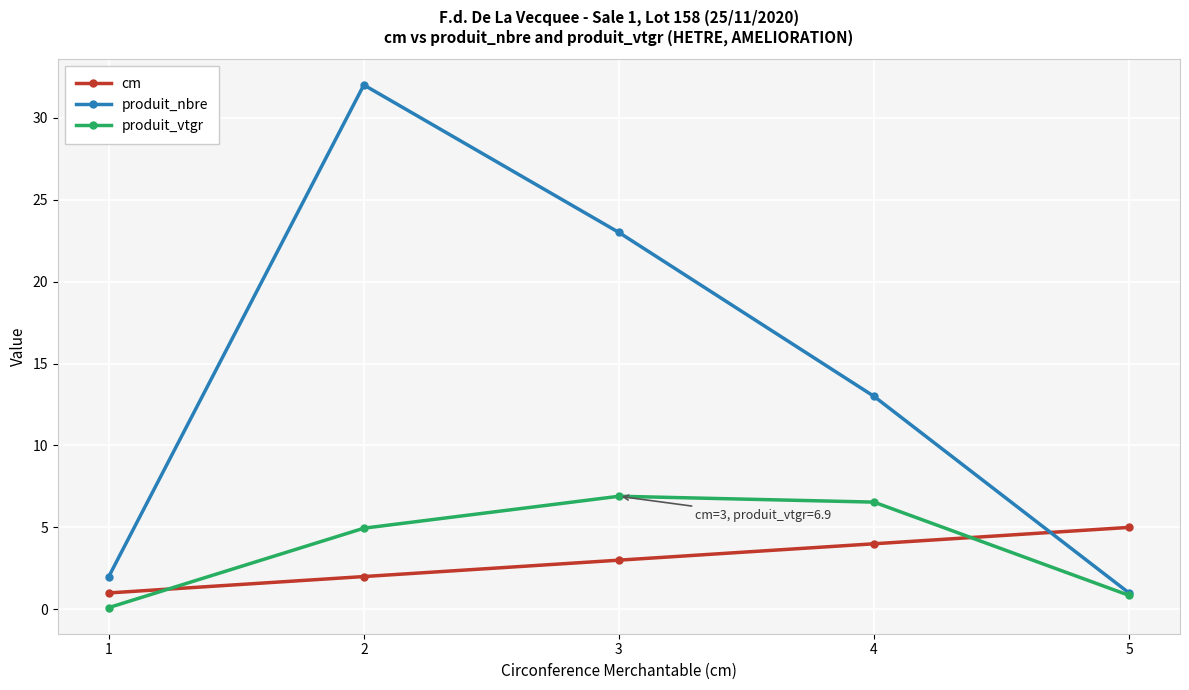

Is the value of cm at 1 greater than the value of produit_vtgr at 3?

No